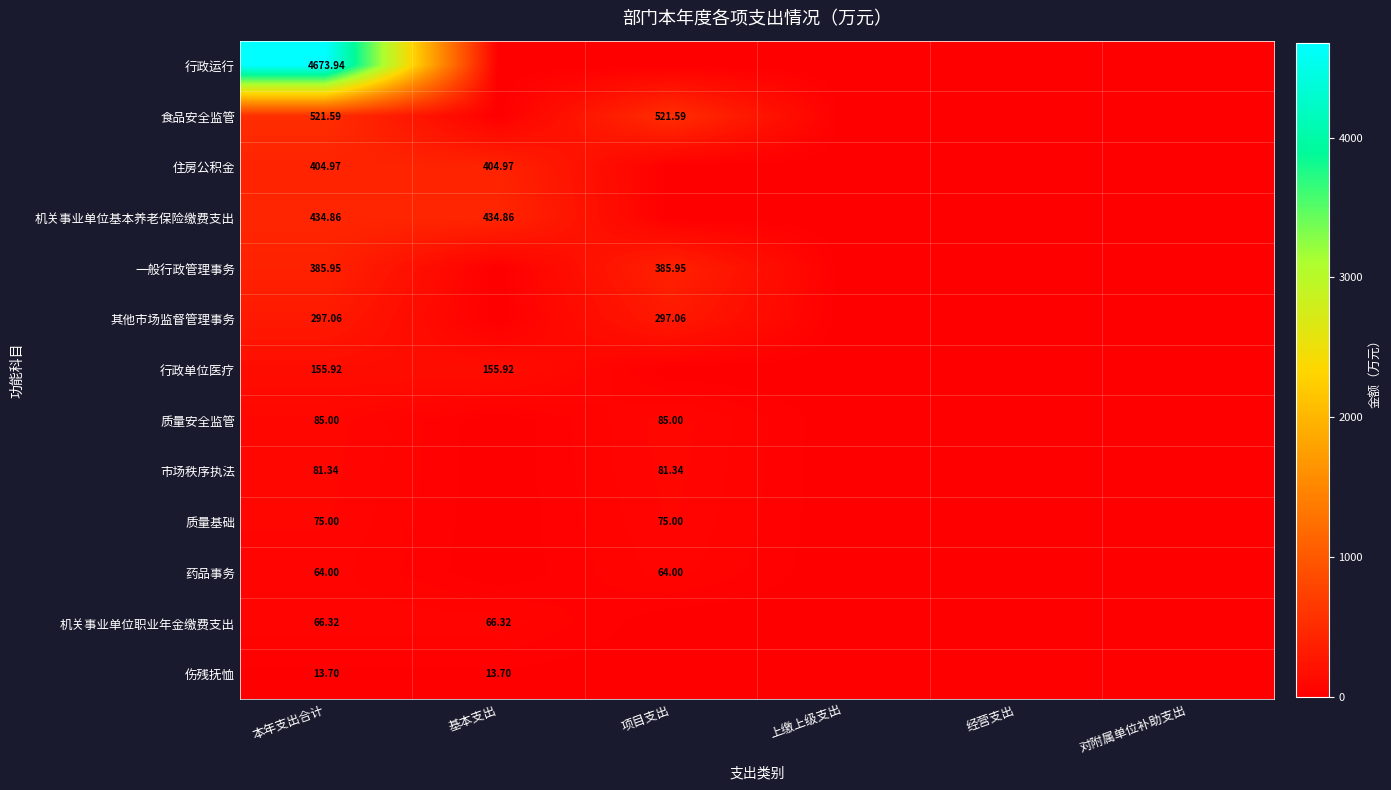

What is the difference between the maximum and second lowest values in the 食品安全监管 series?

521.6